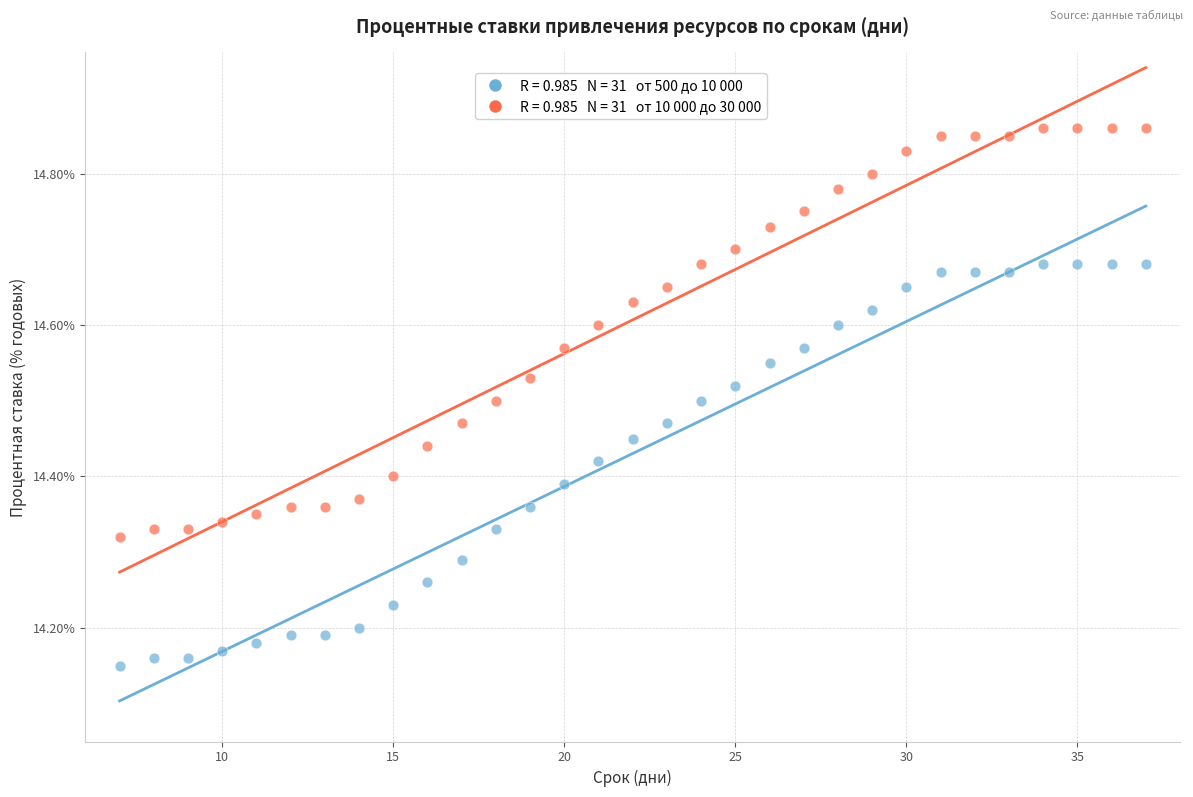

Across all data points, what is the range of Y values (max minus min)?

0.7